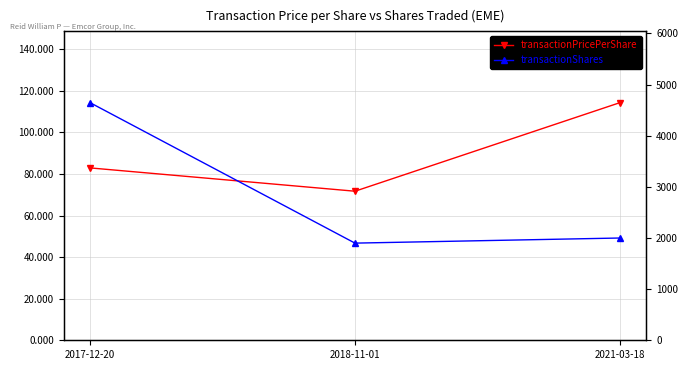

Where does the transactionShares series first go above 2000?

2017-12-20